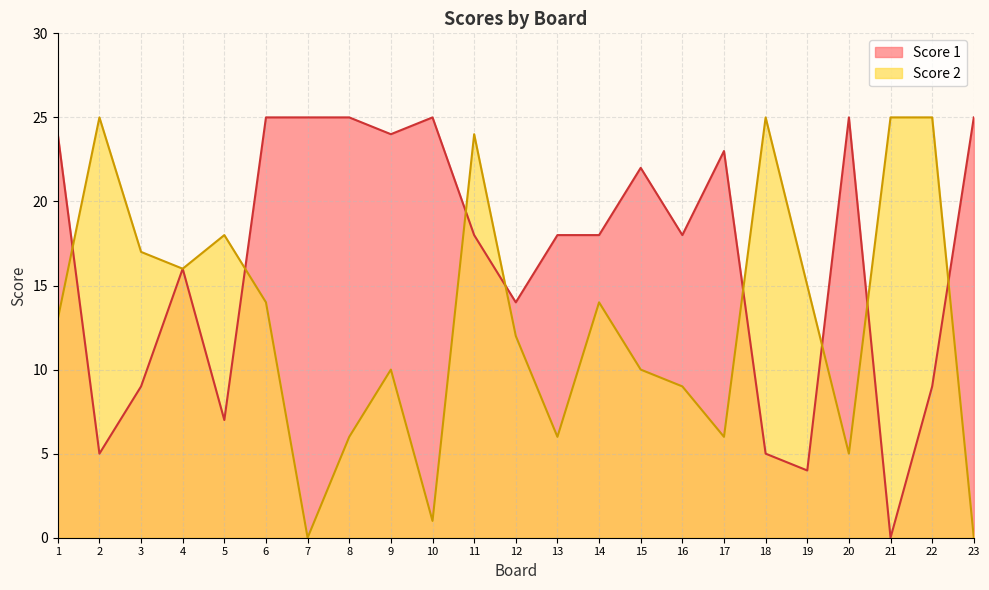

How many values in the Score 2 series exceed 13?

11